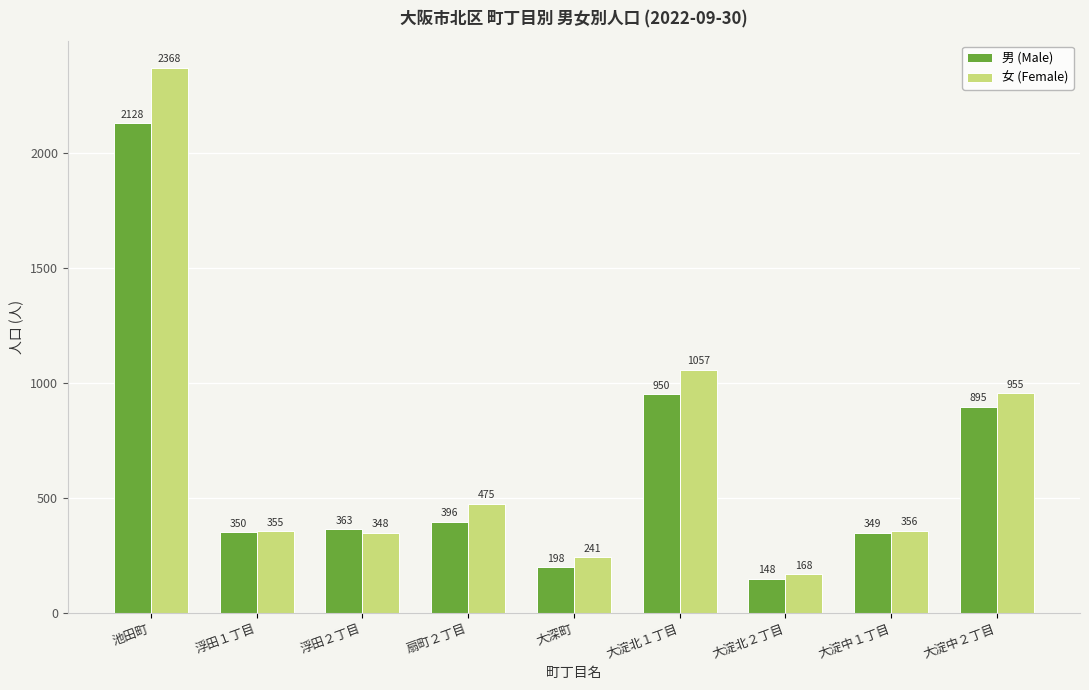

The value of 女 (Female) at 大淀中２丁目 is 1410. True or false?

False